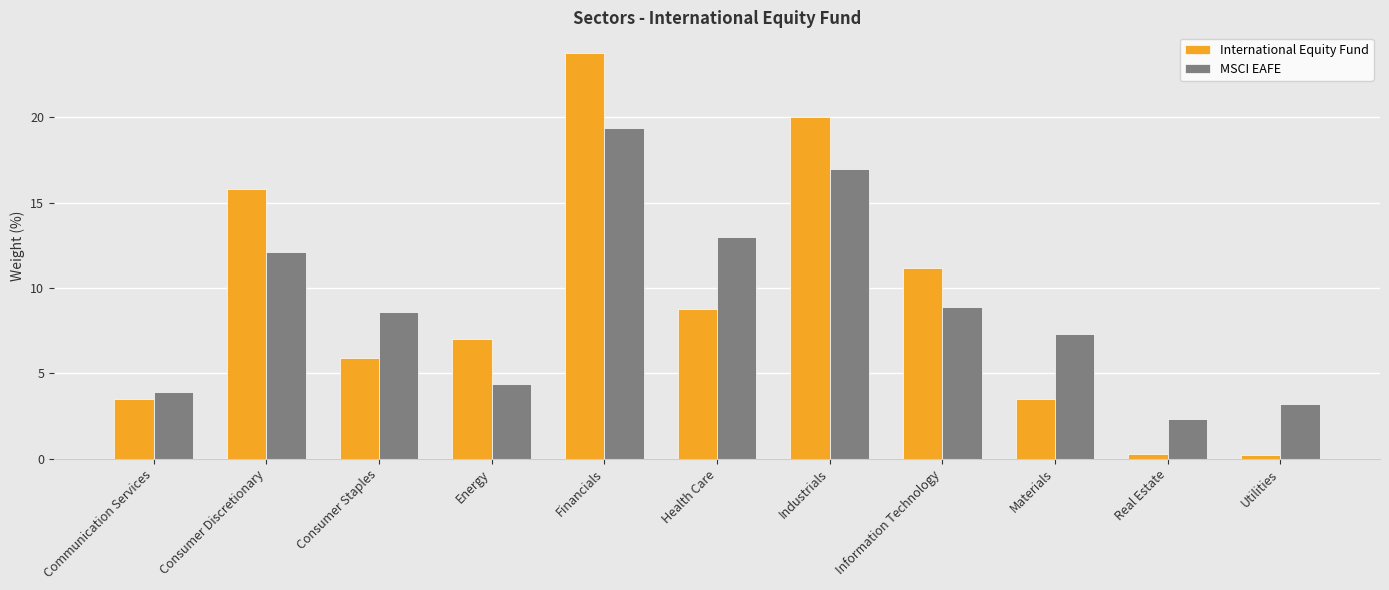

The International Equity Fund series shows 5.9 at Consumer Staples. True or false?

True